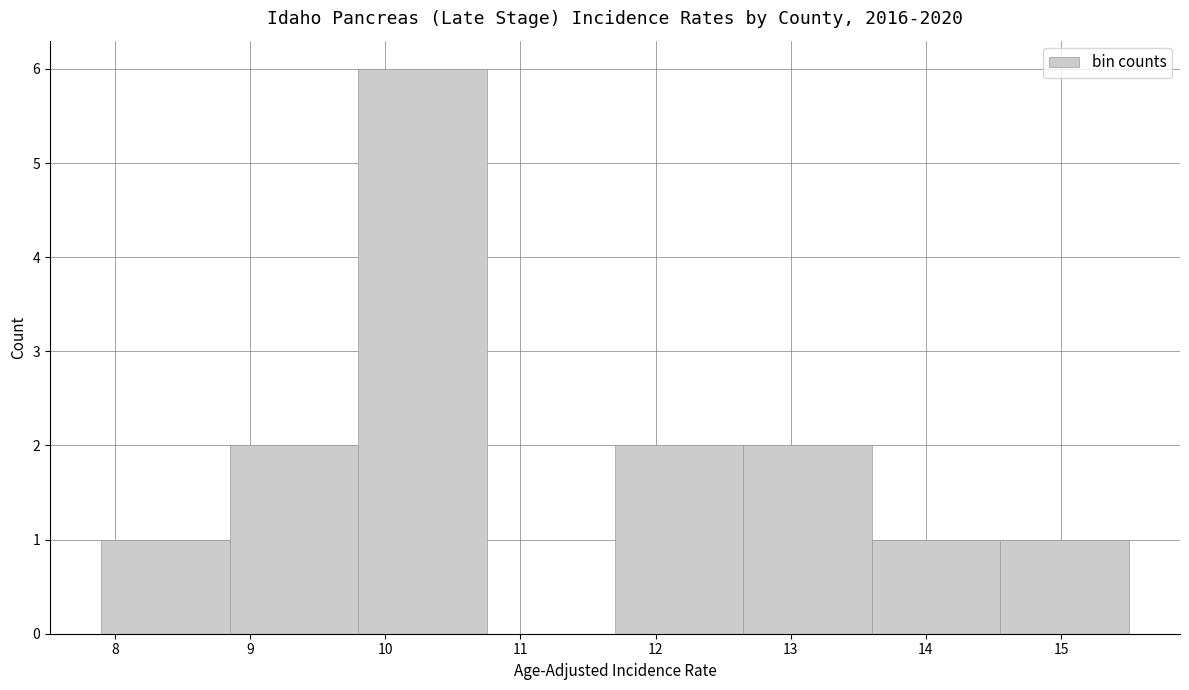

Which range on the x-axis has the tallest bar?

9.80 to 10.75